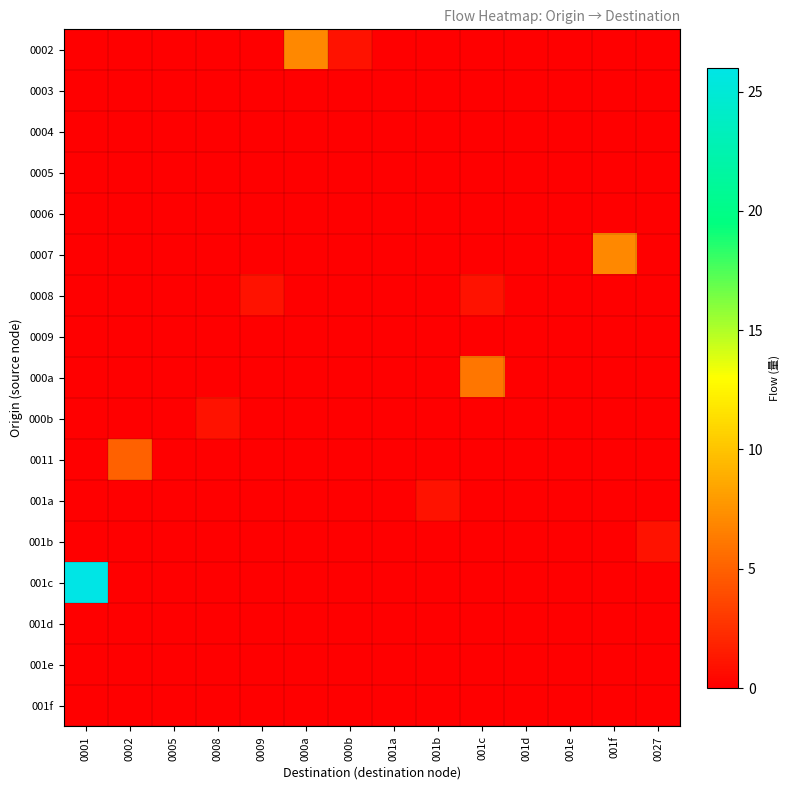

At which category does the chart reach its minimum across all series?

0001